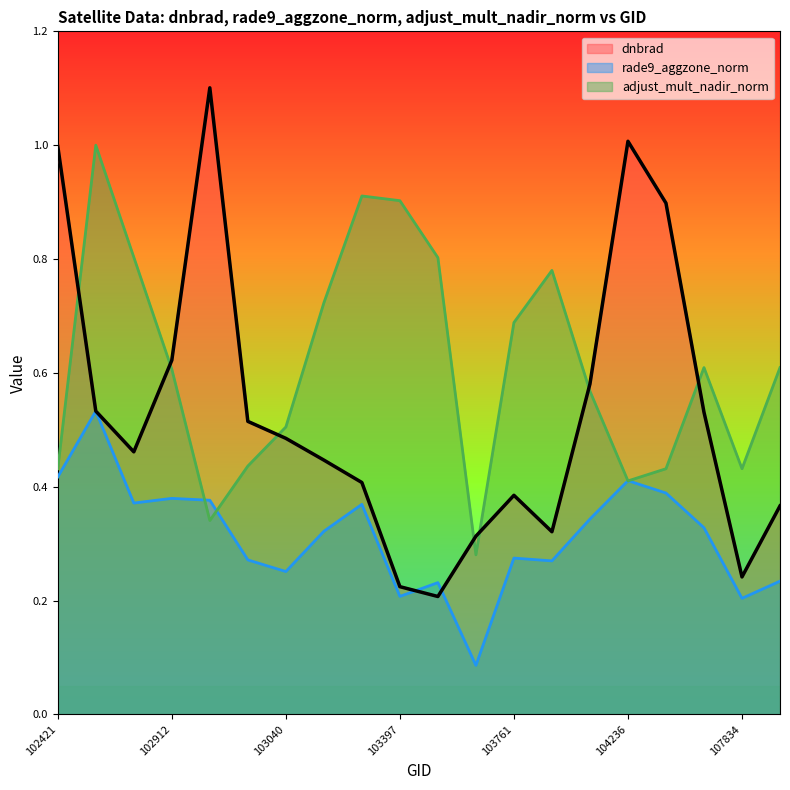

After their last crossing, which series has the higher values: adjust_mult_nadir_norm or dnbrad?

adjust_mult_nadir_norm